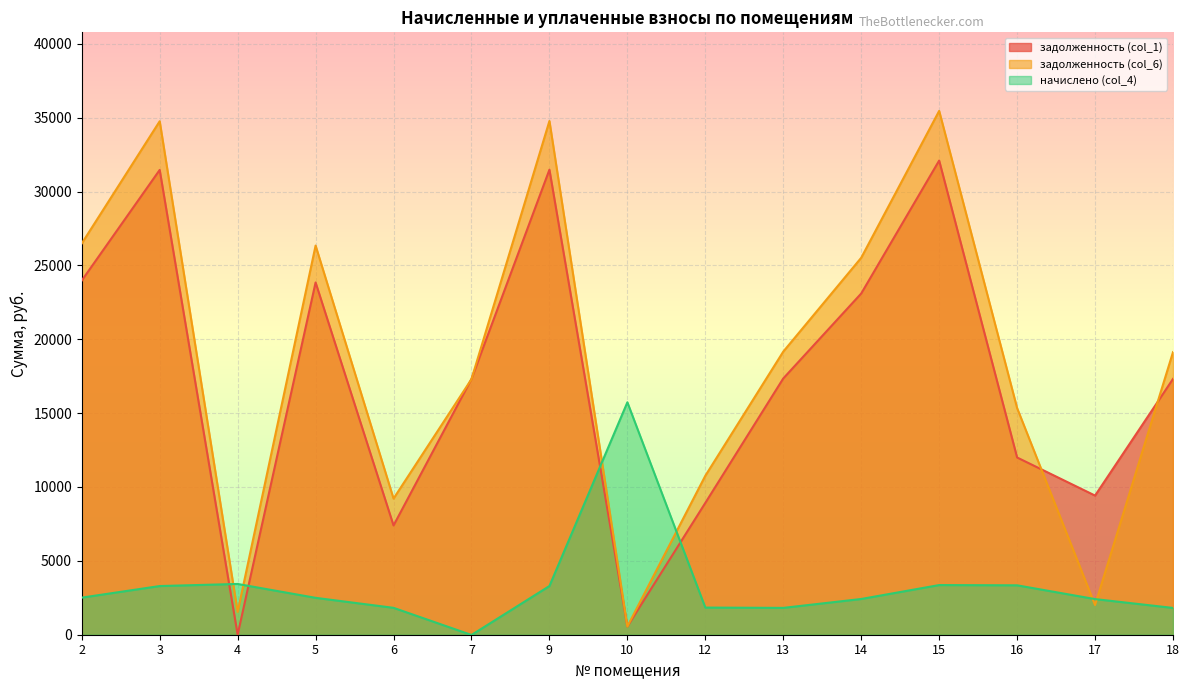

Which series has the largest total across all categories?

задолженность (col_6)